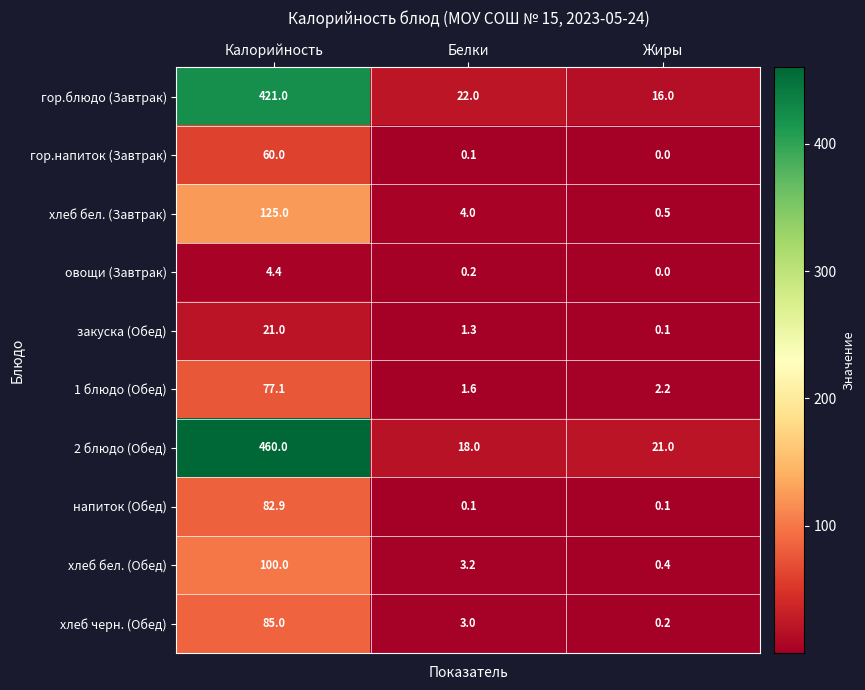

What is the spread (max minus min) of values at Жиры?

21.0